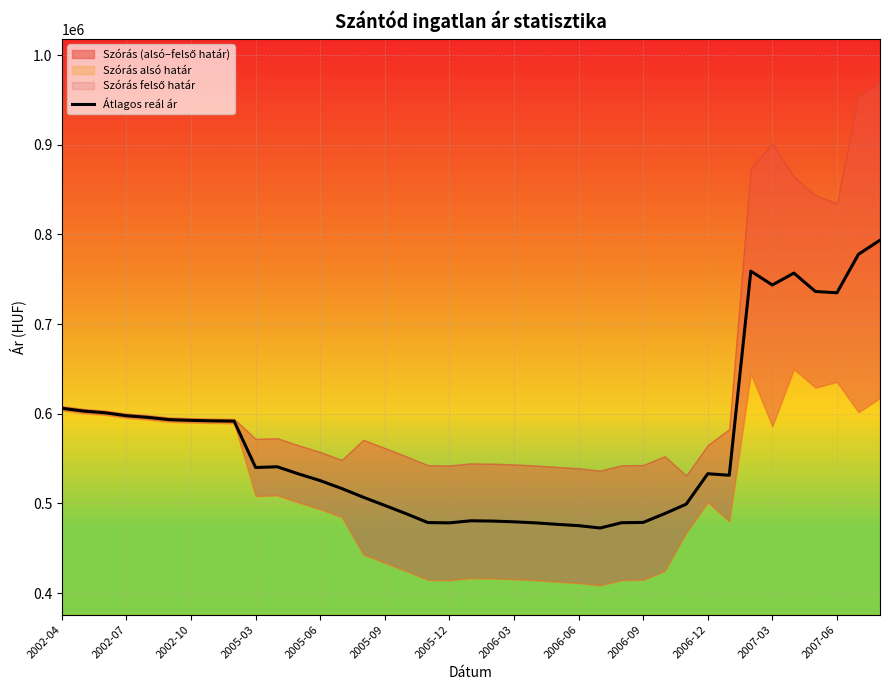

The value of Átlagos reál ár at 2002-10 is 282053. True or false?

False